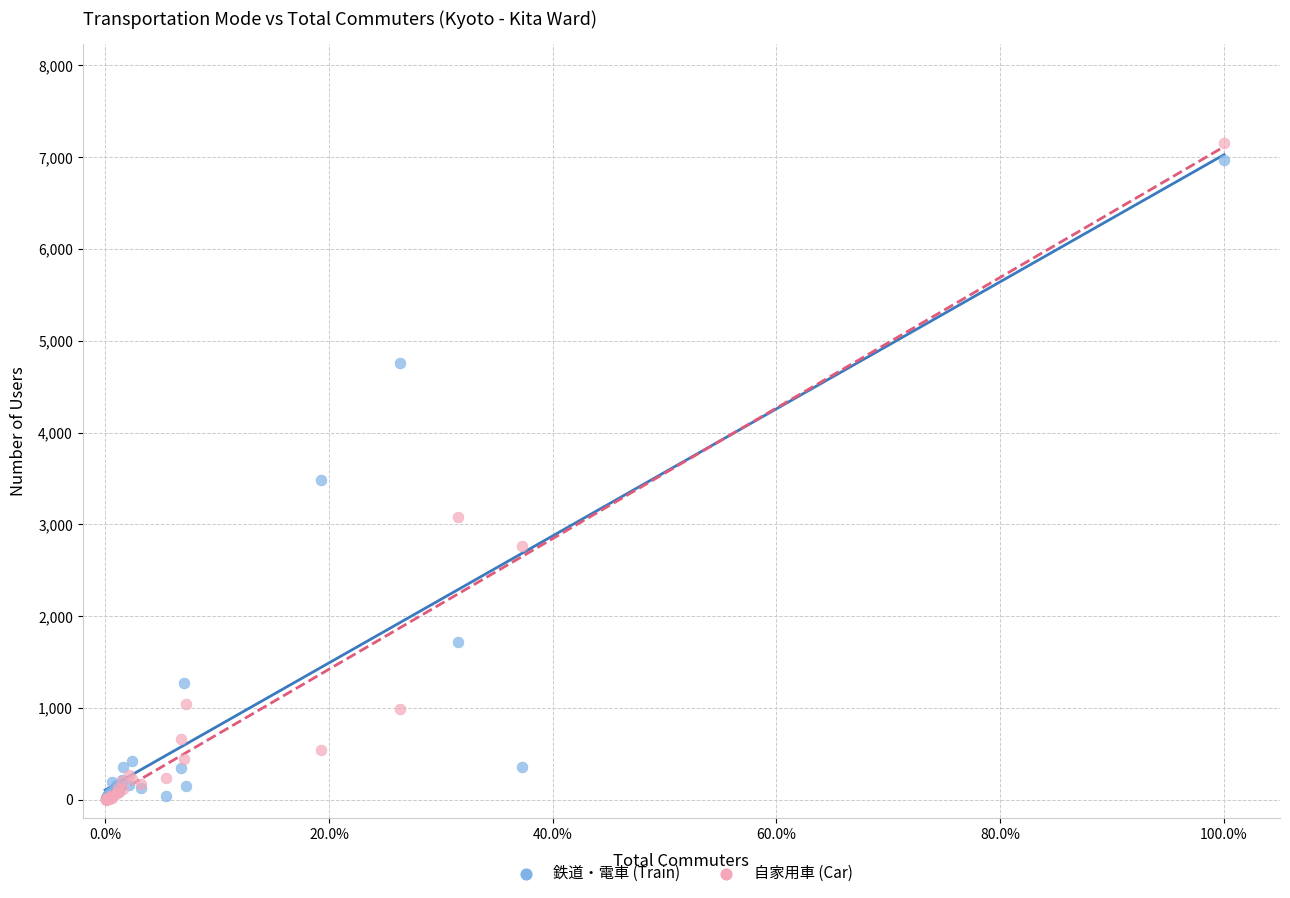

Which series has the largest Y range (max minus min)?

自家用車 (Car)